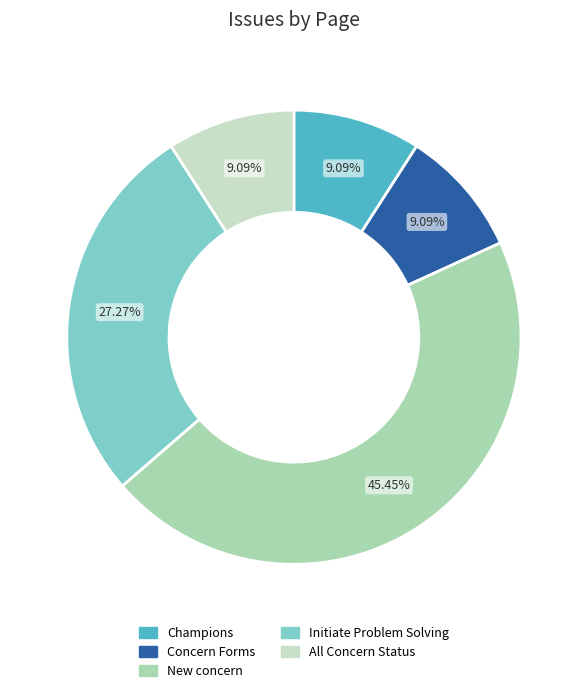

The Initiate Problem Solving slice represents 44% of the pie. True or false?

False